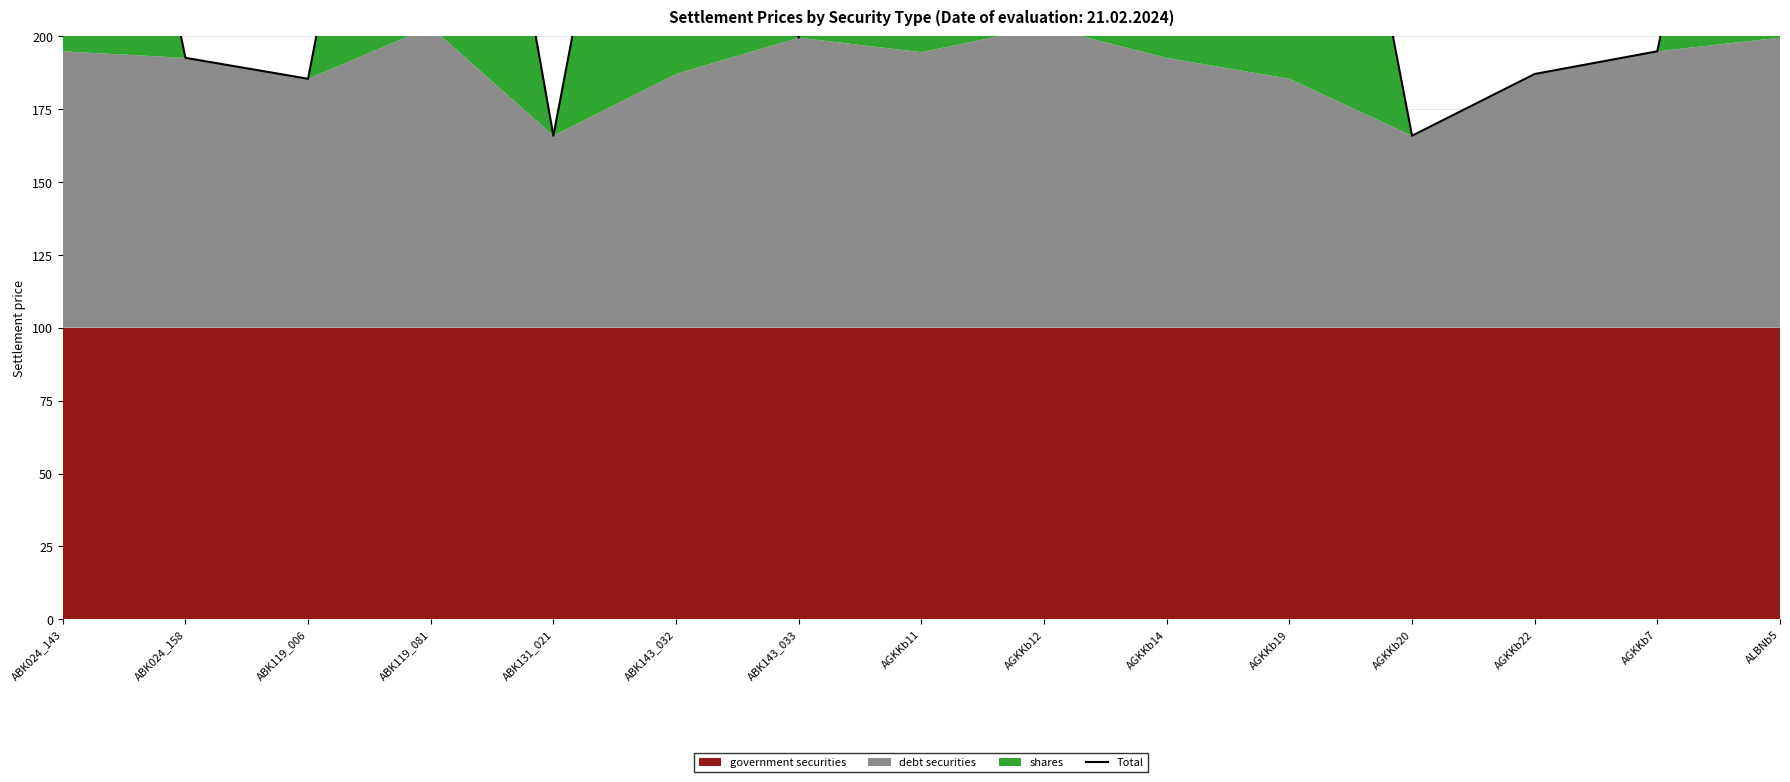

What is the difference between the maximum and minimum values?

237.3